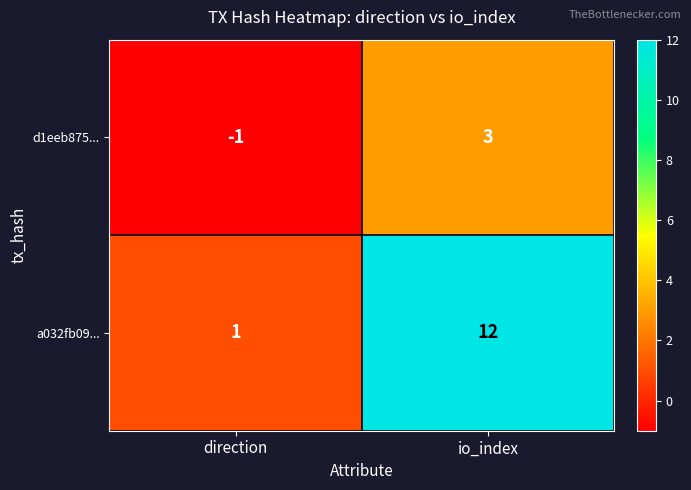

At which category is the sum across all series the highest?

io_index